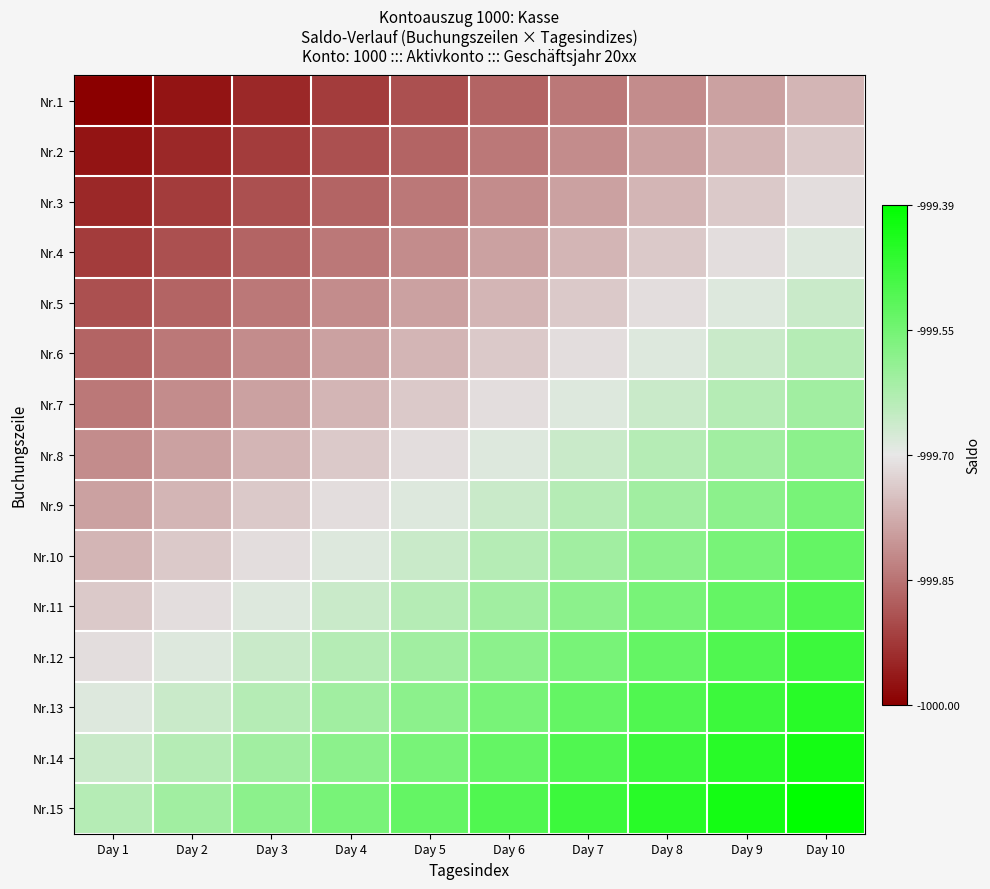

At which category is the sum across all series the highest?

Day 10